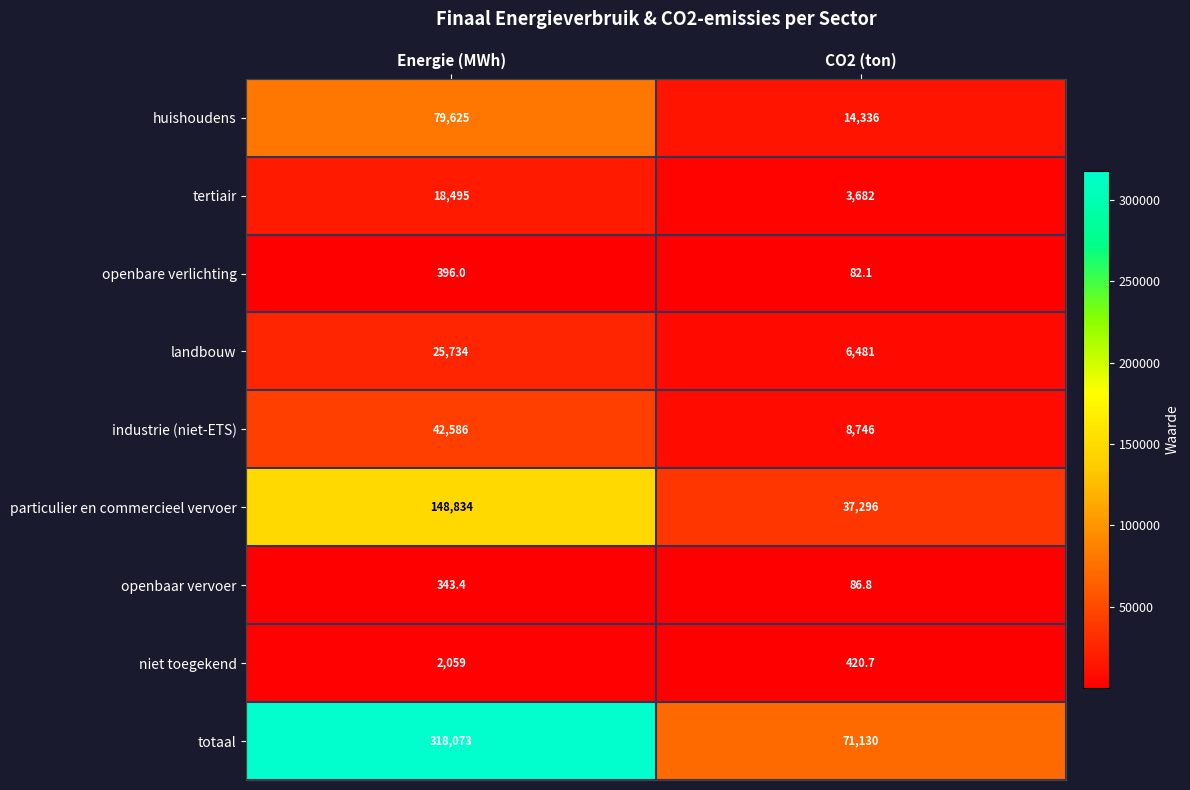

At how many categories does at least one series exceed 188145?

1